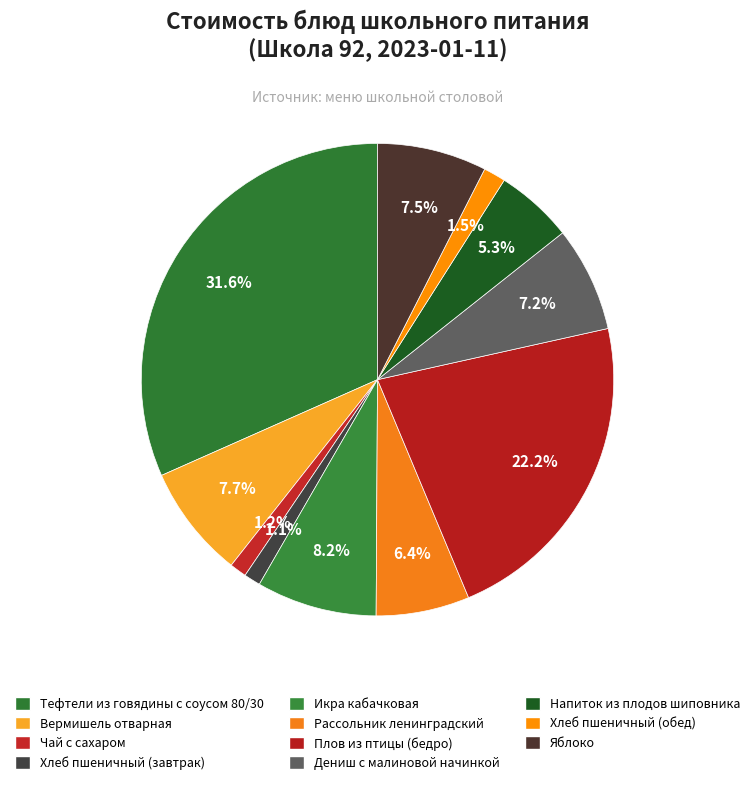

Rank the categories by value from lowest to highest.

Хлеб пшеничный (завтрак), Чай с сахаром, Хлеб пшеничный (обед), Напиток из плодов шиповника, Рассольник ленинградский, Дениш с малиновой начинкой, Яблоко, Вермишель отварная, Икра кабачковая, Плов из птицы (бедро), Тефтели из говядины с соусом 80/30